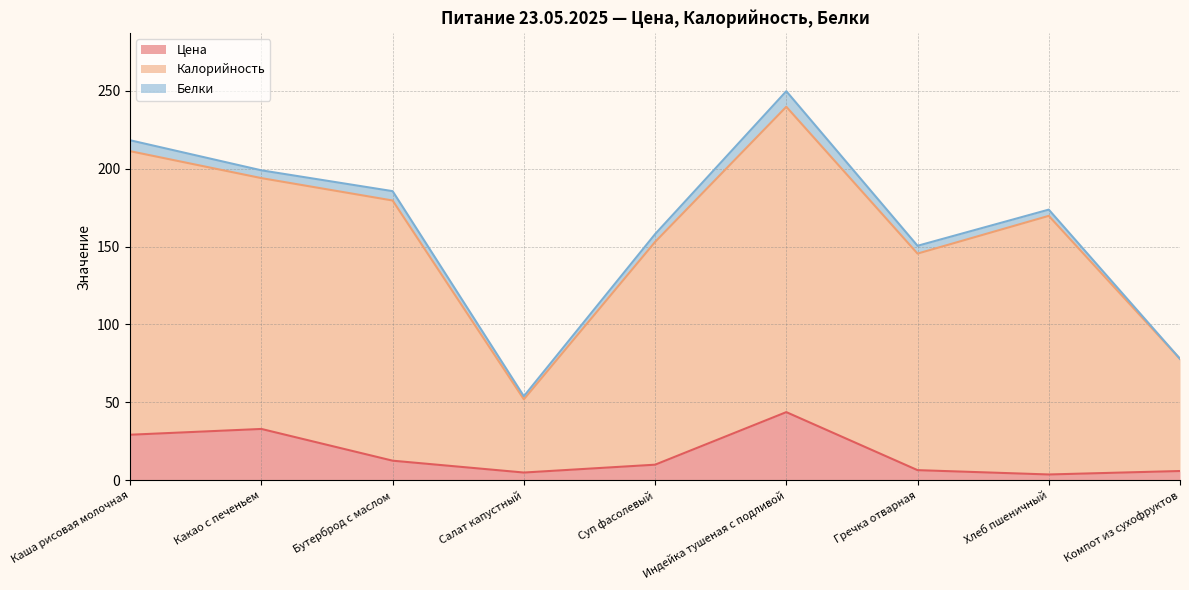

Does the chart display data point markers on the line(s)?

No